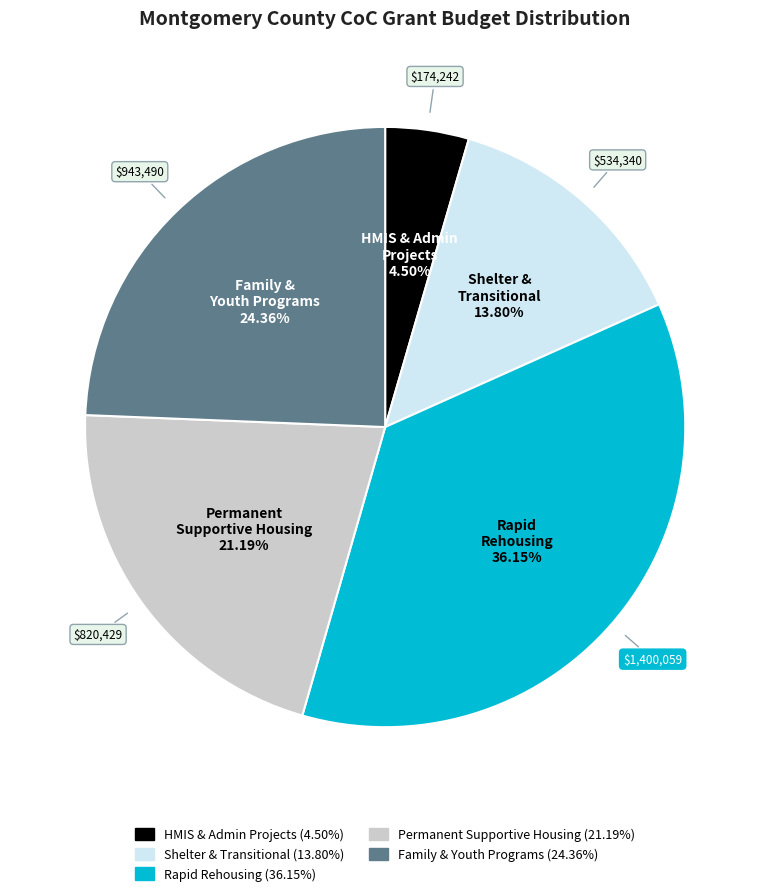

Does any single category account for the majority?

No